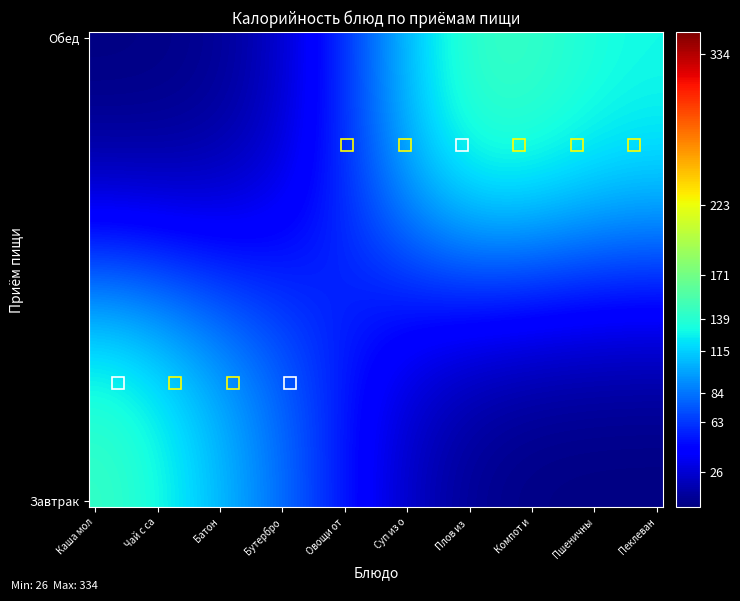

Which series has the largest total across all categories?

Завтрак